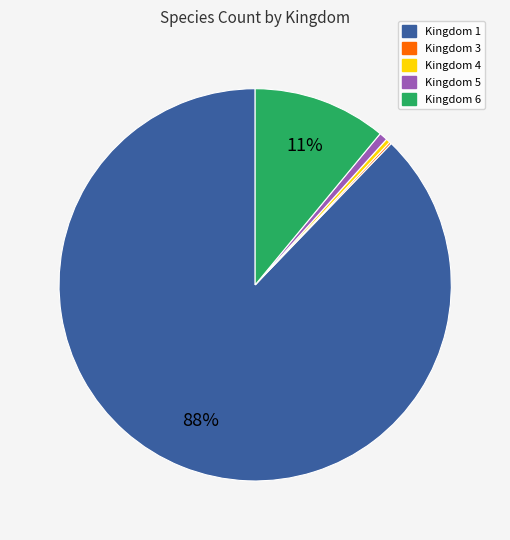

To the nearest percent, what is the average slice percentage?

20%